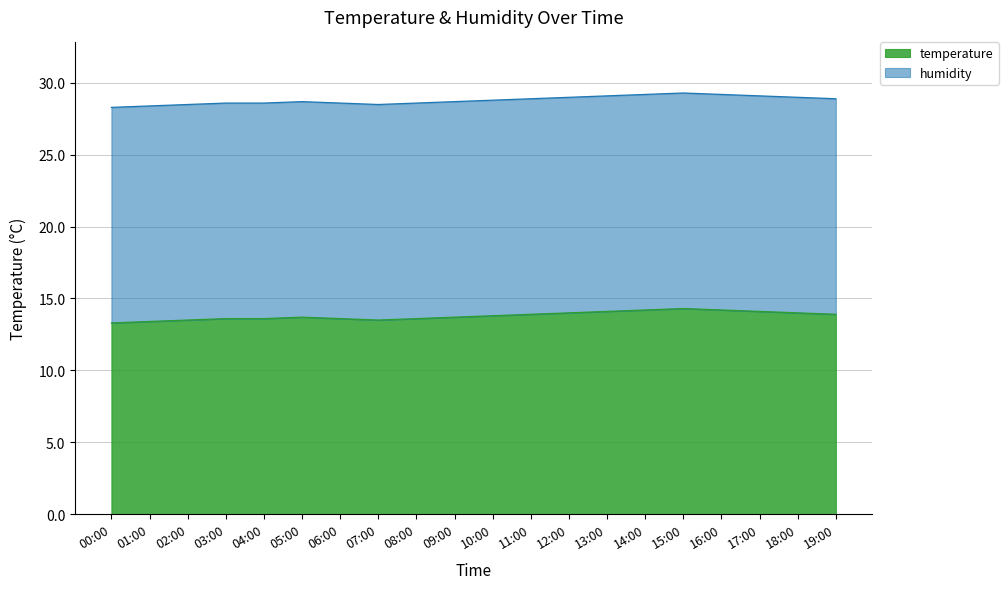

Reading left to right, extract all data points from this chart.

00:00=13.3	01:00=13.4	02:00=13.5	03:00=13.6	04:00=13.6	05:00=13.7	06:00=13.6	07:00=13.5	08:00=13.6	09:00=13.7	10:00=13.8	11:00=13.9	12:00=14.0	13:00=14.1	14:00=14.2	15:00=14.3	16:00=14.2	17:00=14.1	18:00=14.0	19:00=13.9